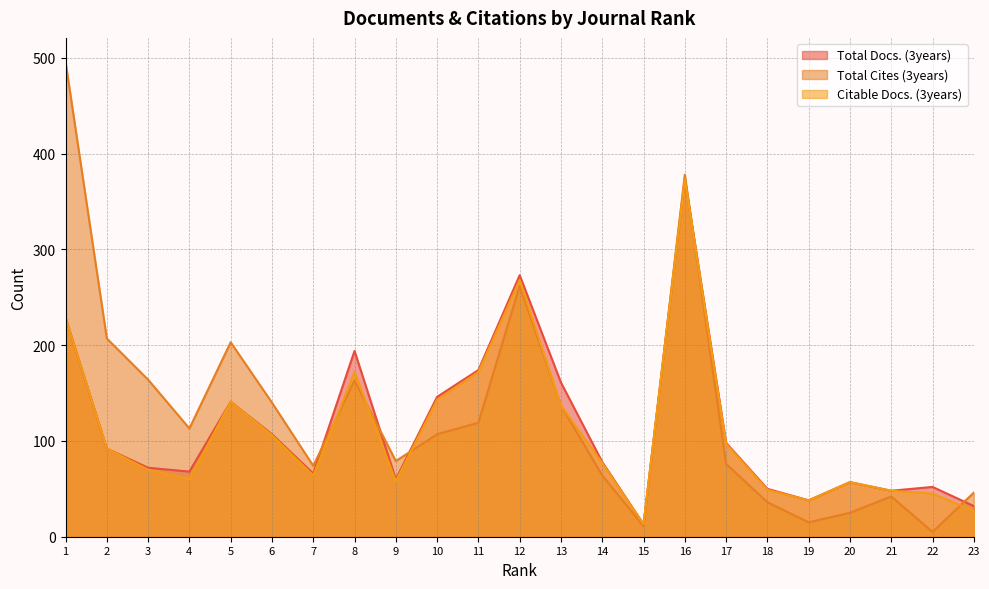

Count the number of categories in the chart.

23